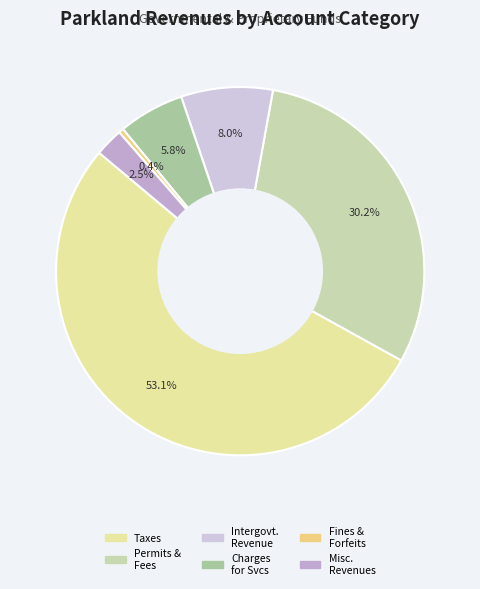

How many slices are in this pie chart?

6